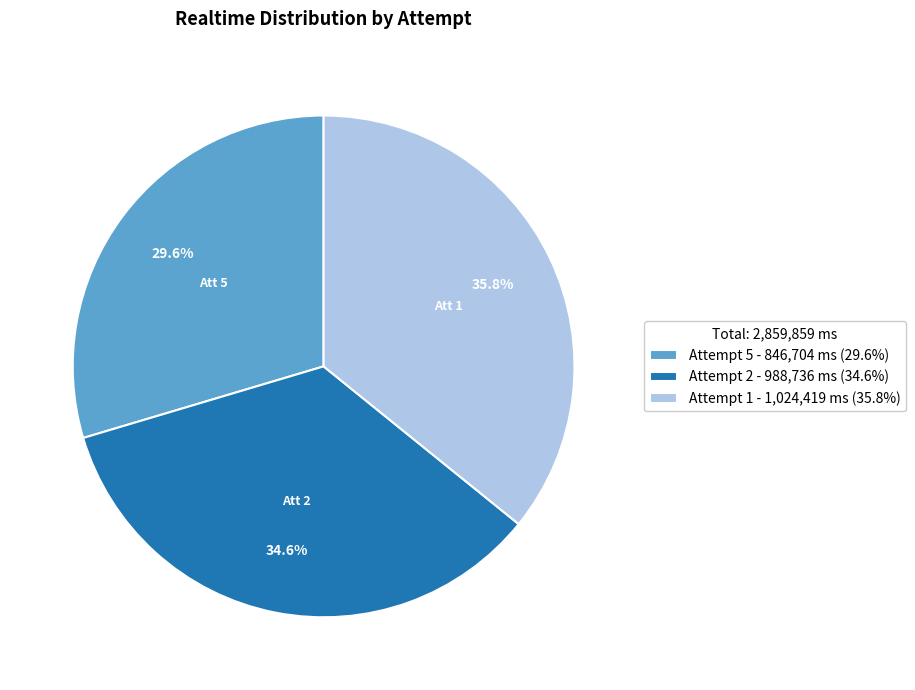

Which category has the biggest portion of the pie?

Attempt 1